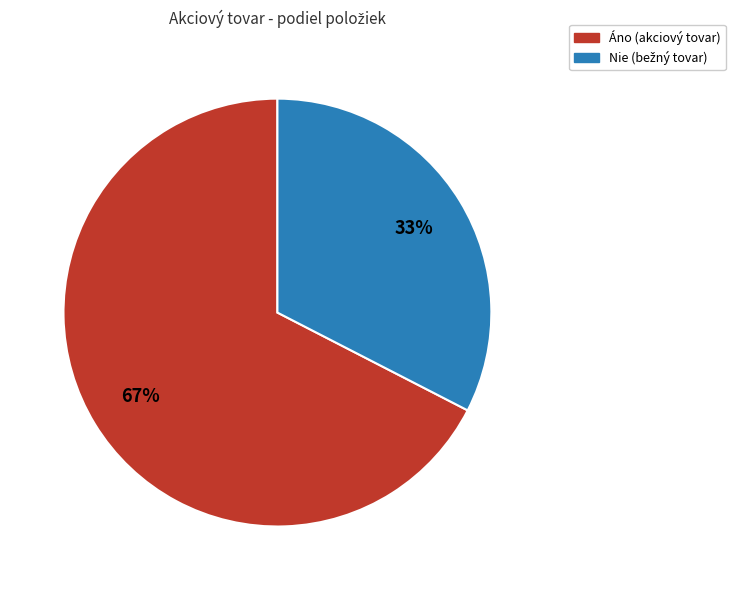

How many segments does this pie chart have?

2